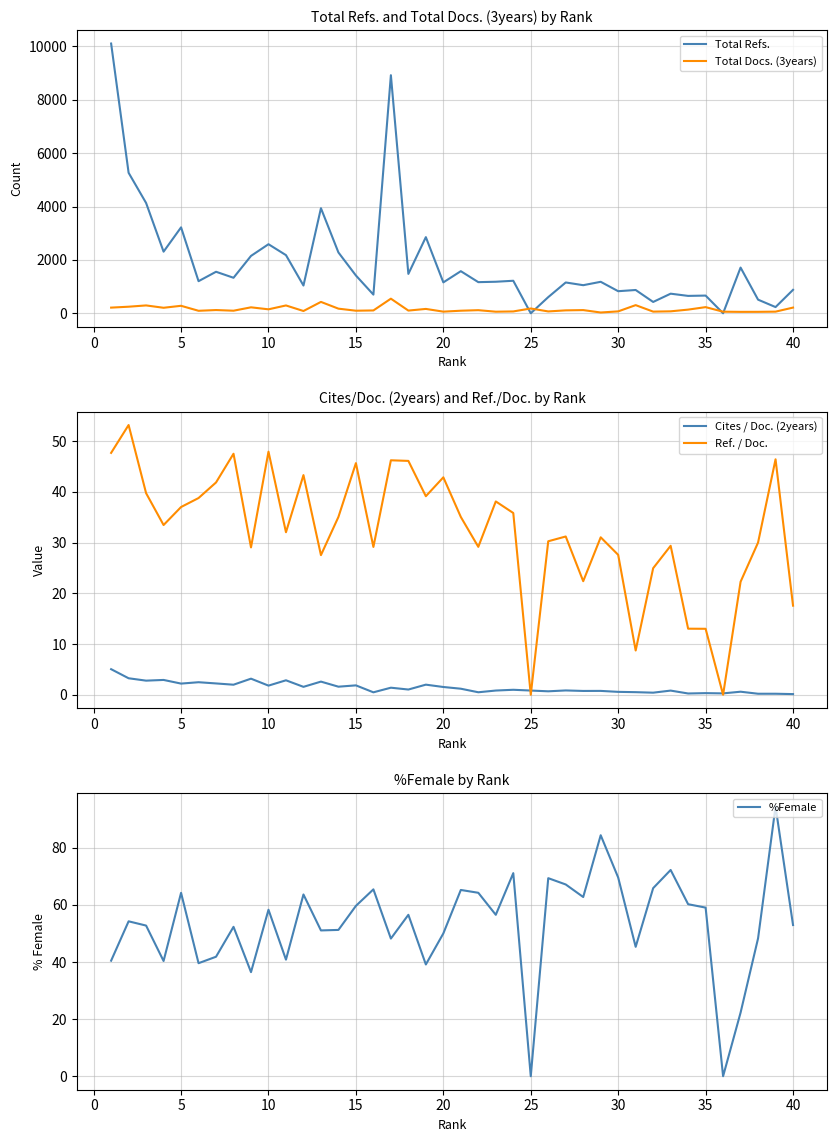

What is the average value of the %Female series?

53.4